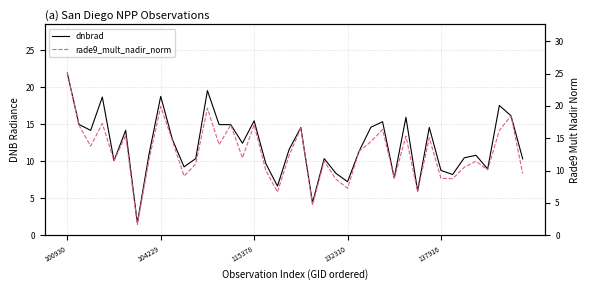

Reading left to right, list all the values displayed in this chart.

dnbrad: 21.9	15.0	14.2	18.7	10.1	14.2	1.6	11.0	18.8	12.9	9.2	10.4	19.5	15.0	14.9	12.4	15.5	9.7	6.6	11.6	14.6	4.4	10.4	8.4	7.2	11.4	14.6	15.3	7.7	15.9	6.0	14.6	8.8	8.2	10.5	10.8	9.0	17.5	16.1	10.3
rade9_mult_nadir_norm: 25.1	17.0	13.8	17.3	11.5	15.4	1.7	11.7	19.9	14.6	9.2	11.0	19.7	14.0	17.1	12.0	17.1	10.0	6.7	12.4	16.6	4.7	11.4	8.7	7.3	13.0	14.5	16.4	8.8	15.3	6.7	15.1	8.8	8.7	10.5	11.5	10.1	16.2	18.5	9.5